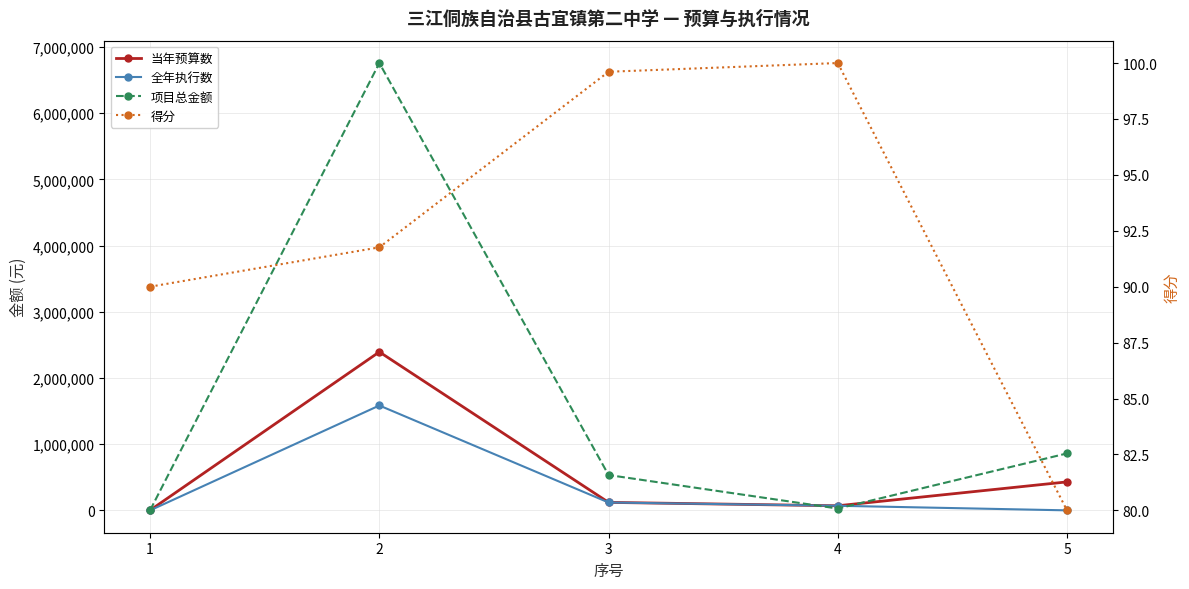

Which has a higher value, 4 or 1?

4